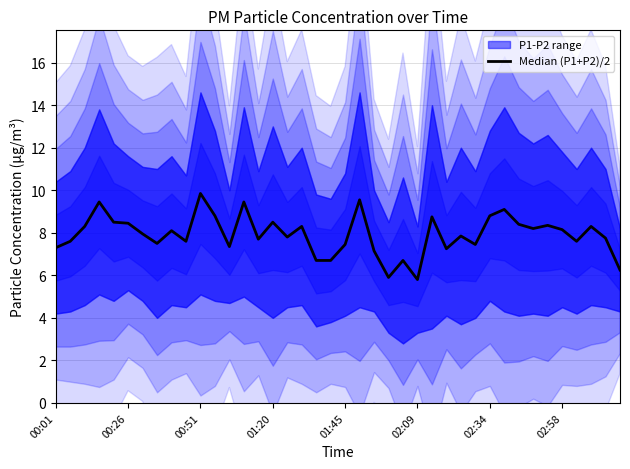

What is the difference between the maximum and minimum values?

4.0